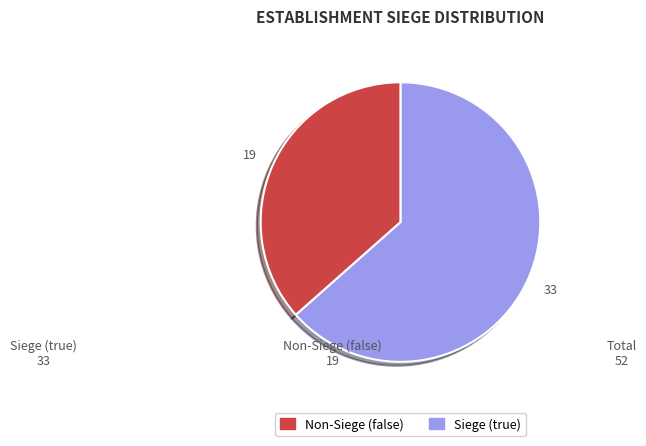

How many slices are in this pie chart?

2